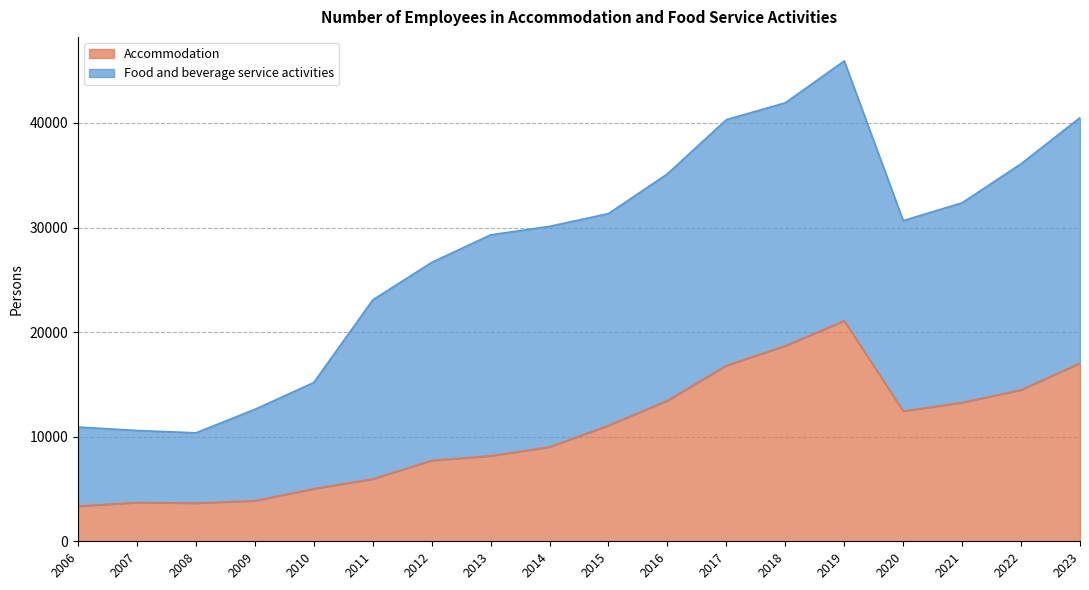

What is the difference between the maximum and minimum values?

17719.0